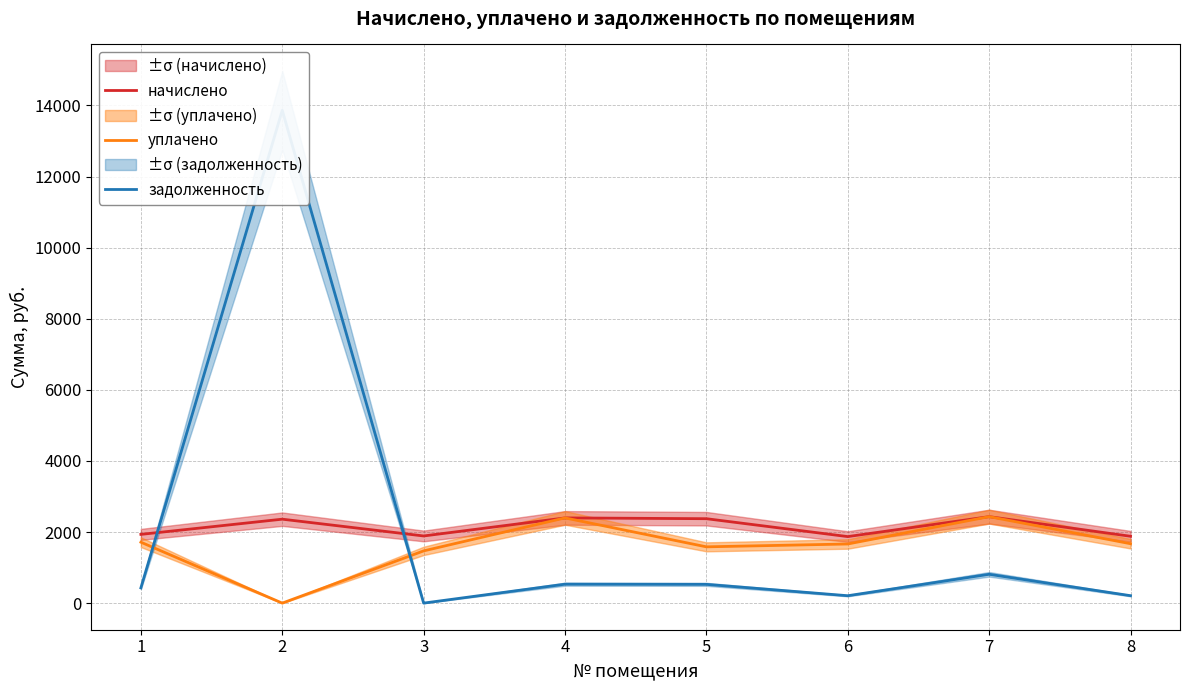

Count the number of categories in the chart.

8